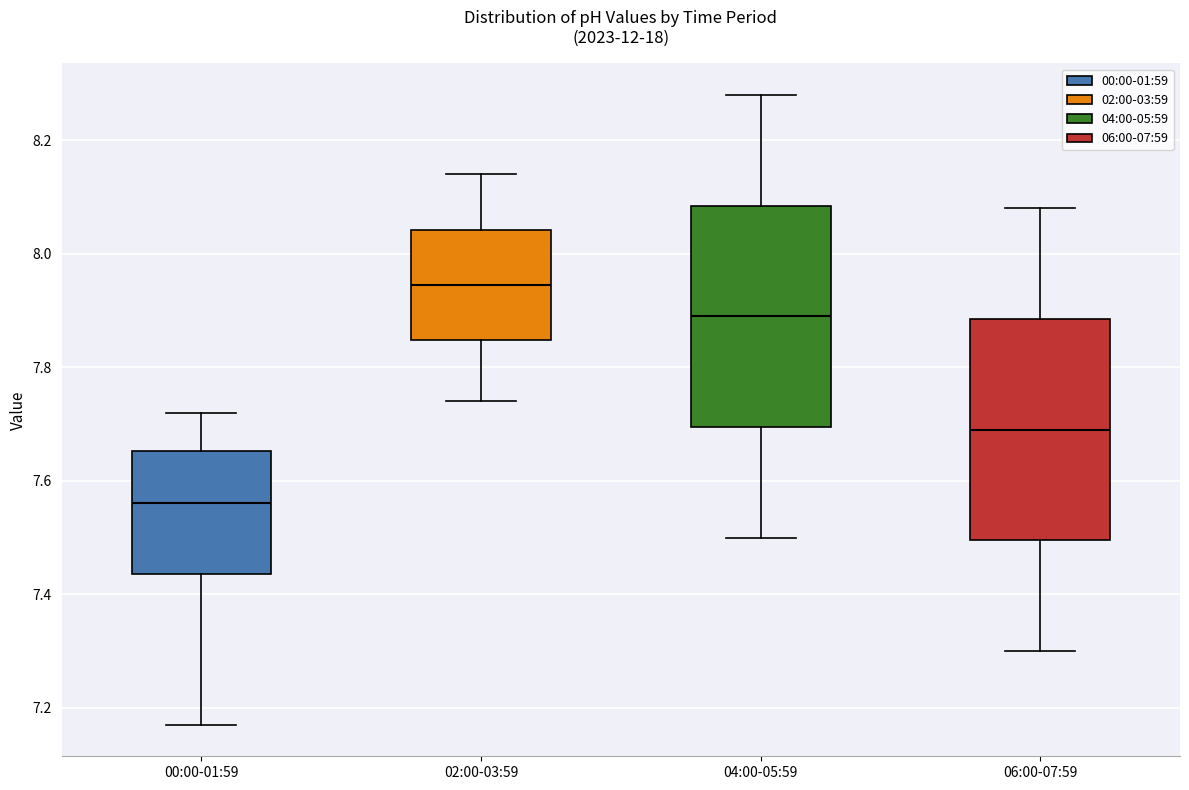

Reading left to right, read every box against the y-axis: the position of its median line, the range the box covers, and the ends of its whiskers. The values are not printed on the chart, so give them approximately, as read against the axis.

00:00-01:59: median 7.56, box 7.44 to 7.66, whiskers 7.18 to 7.72
02:00-03:59: median 7.94, box 7.84 to 8.04, whiskers 7.74 to 8.14
04:00-05:59: median 7.90, box 7.70 to 8.08, whiskers 7.50 to 8.28
06:00-07:59: median 7.70, box 7.50 to 7.88, whiskers 7.30 to 8.08